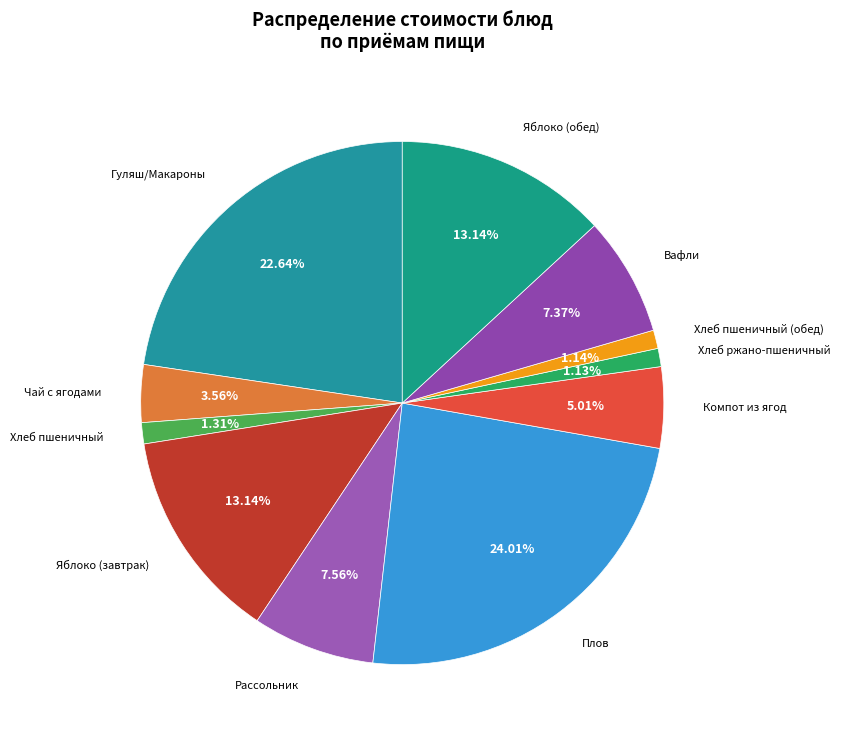

Is there any slice that represents more than half of the pie?

No